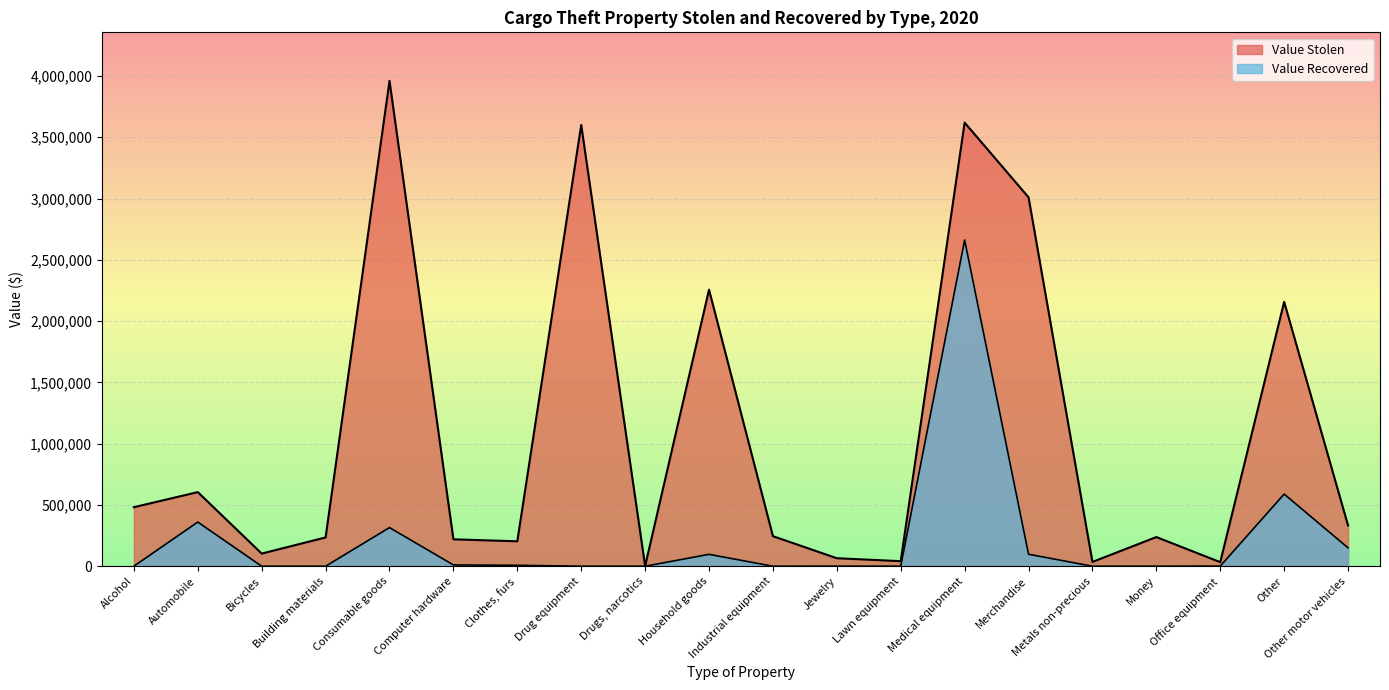

How many lines are shown in the chart?

2